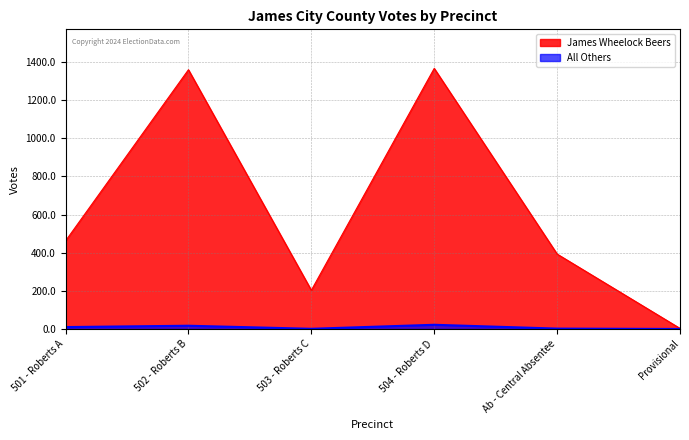

At 502 - Roberts B, list the series in order from smallest to largest.

All Others, James Wheelock Beers